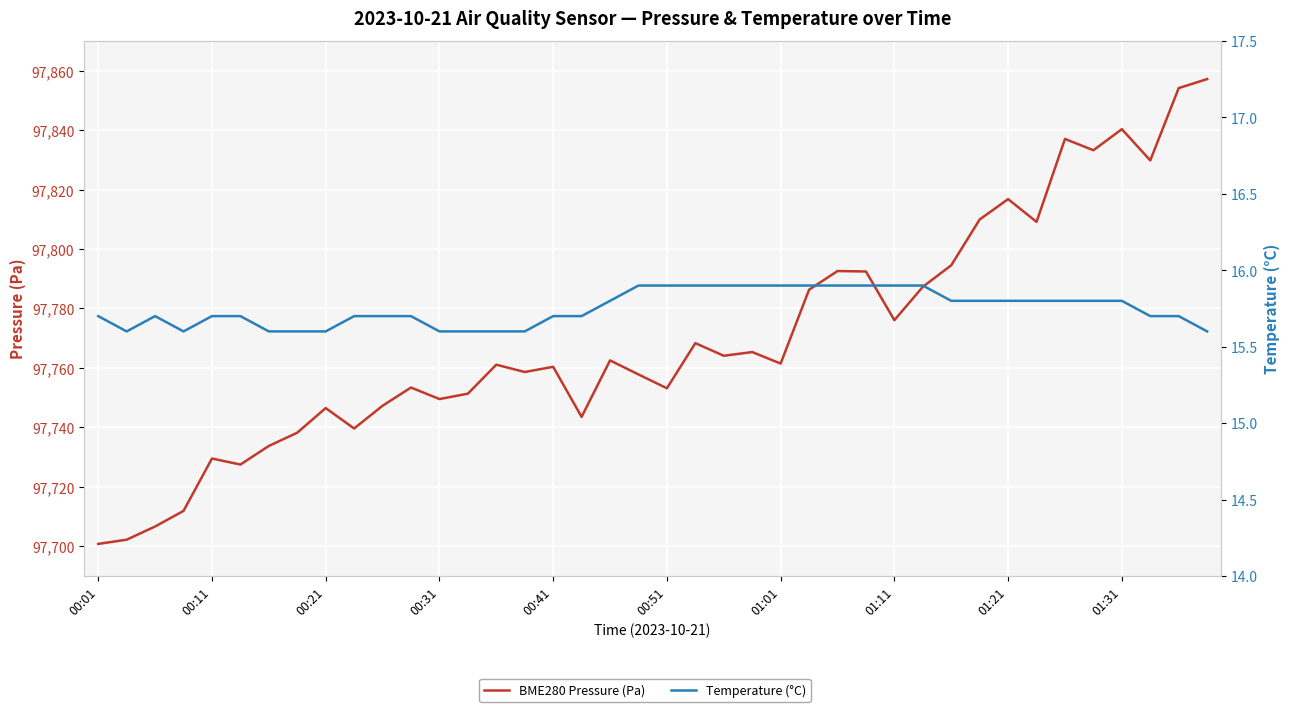

True or false: BME280 Pressure (Pa) and Temperature (°C) intersect in this chart.

False